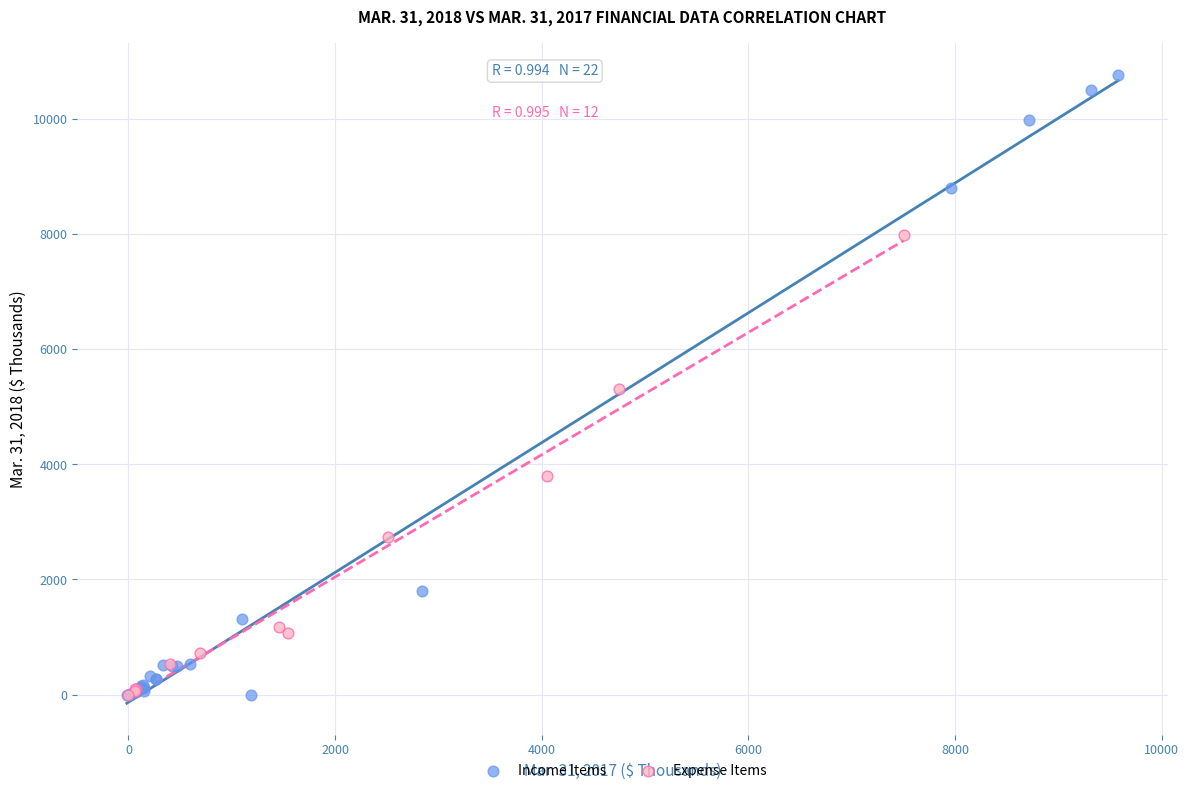

Which series has the widest spread of Y values?

Income Items